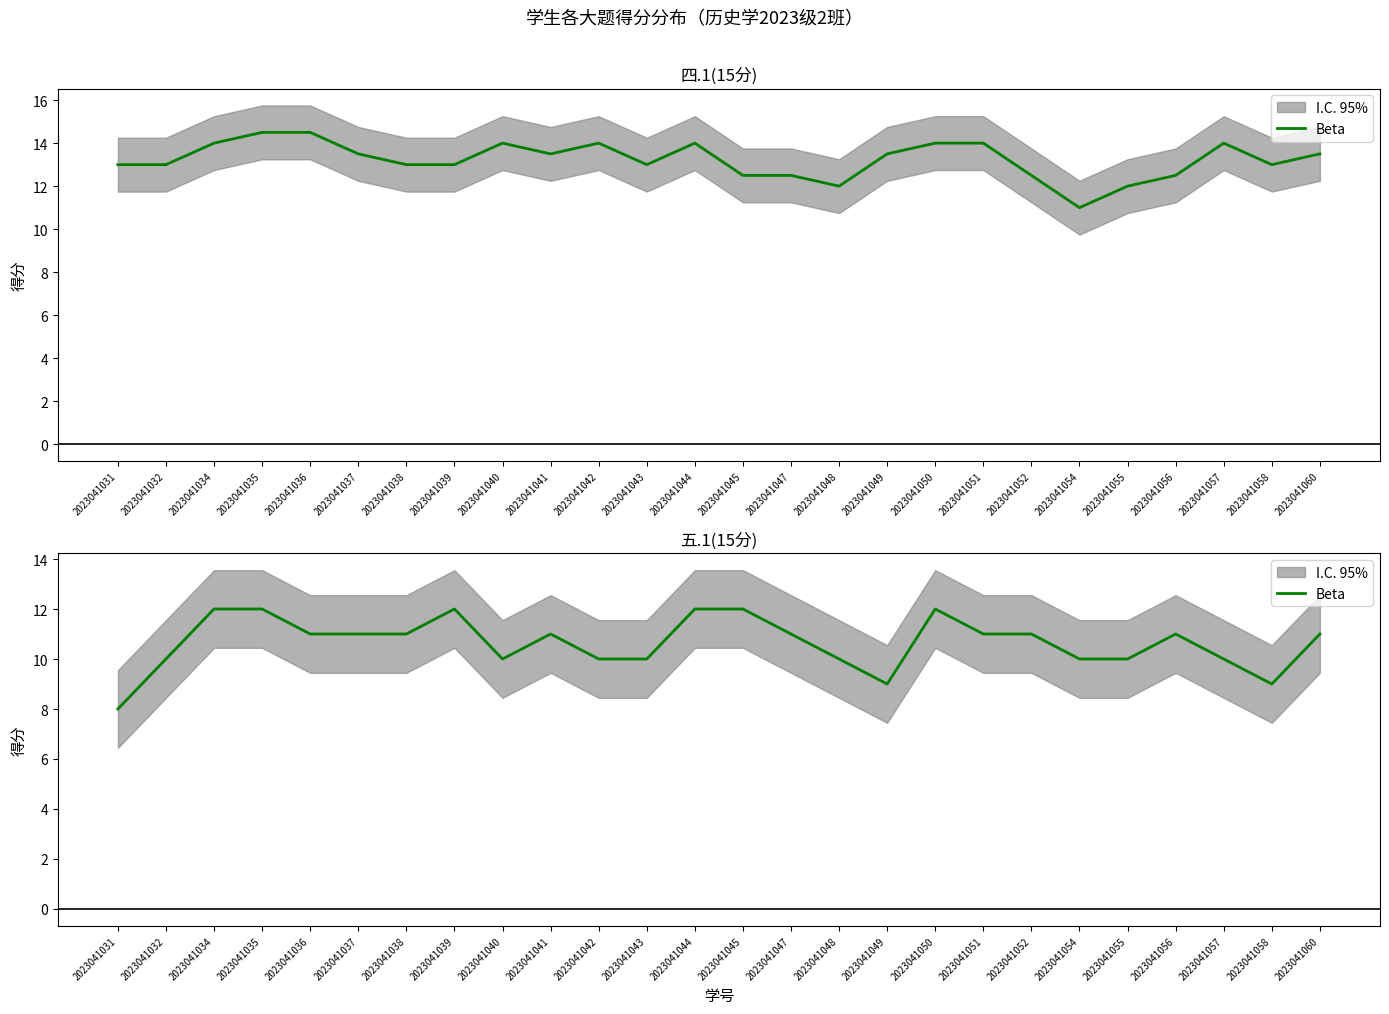

At which label does the data first exceed 11?

2023041034